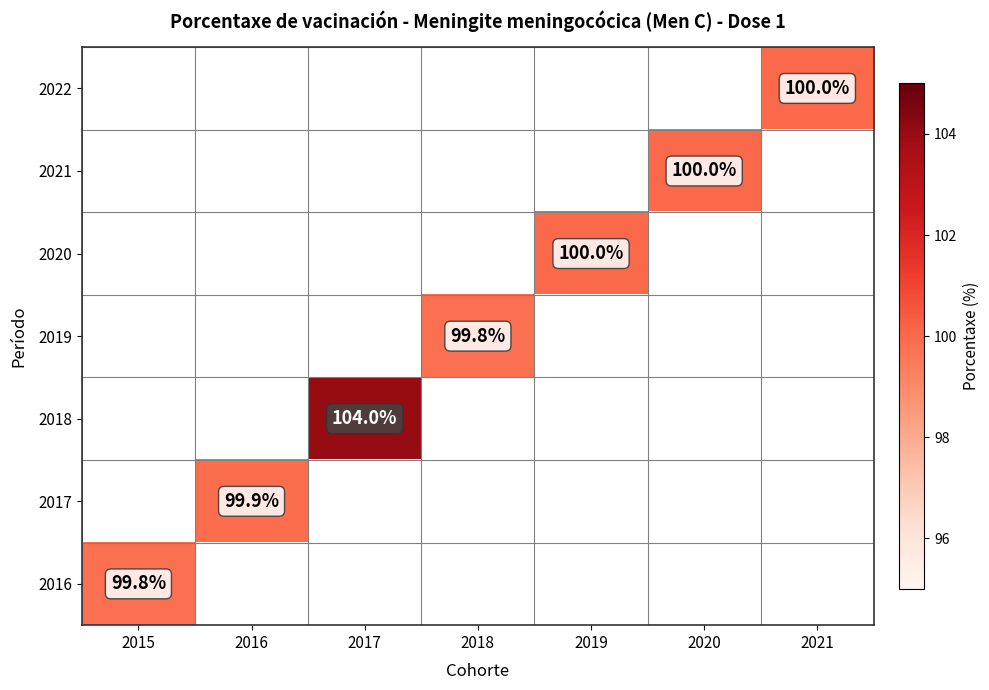

What is the greatest value displayed?

104.0